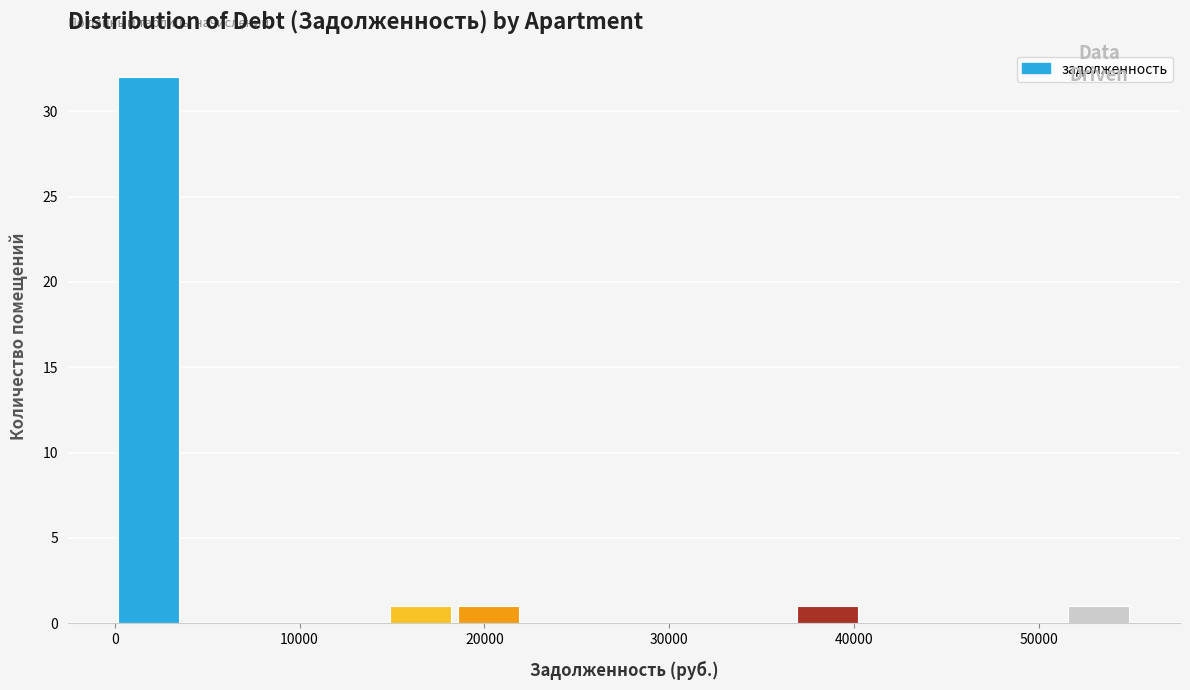

Around what value on the x-axis is the tallest bar? Give the approximate position of its centre, as read against the axis.

2000